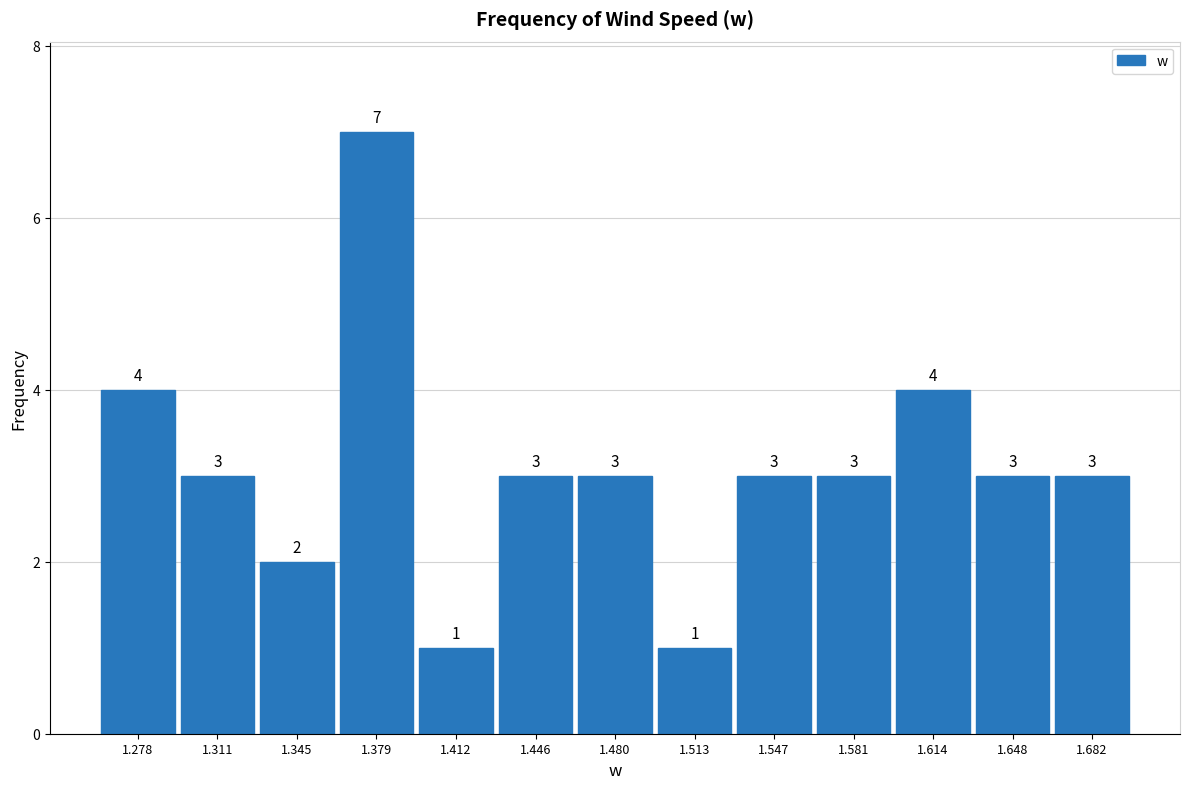

Over which range of the x-axis is the bar tallest?

1.360 to 1.395